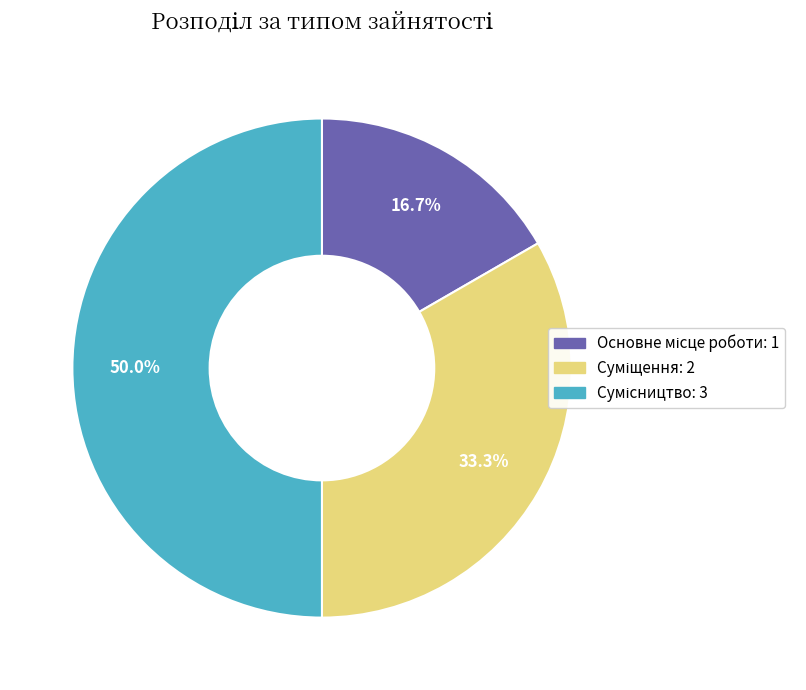

Does Основне місце роботи account for over 50% of the chart?

No